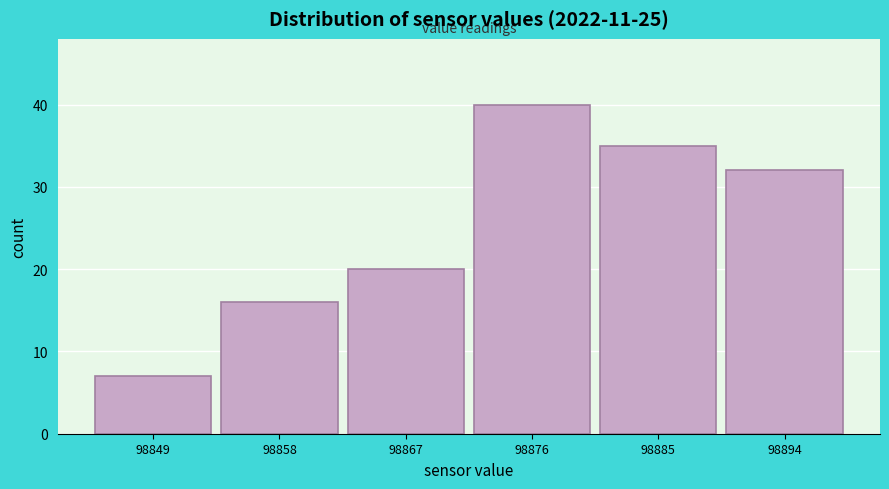

What is the height of the bar covering 98845 to 98854 on the x-axis? Neither the bar edges nor the heights are printed on the chart, so give them approximately, as read against the axes.

7